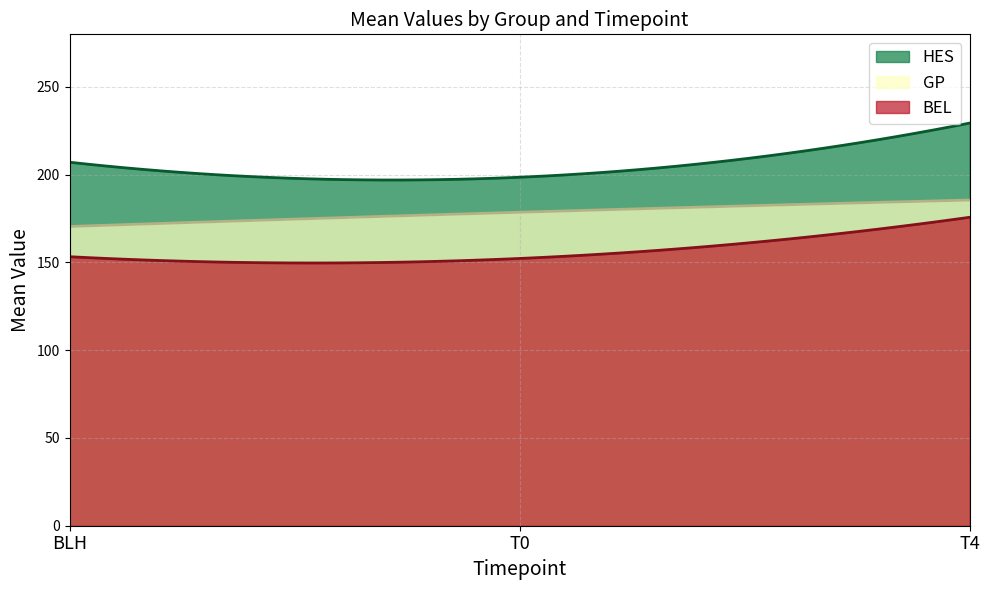

What is the difference between the maximum and second lowest values in the GP series?

14.7